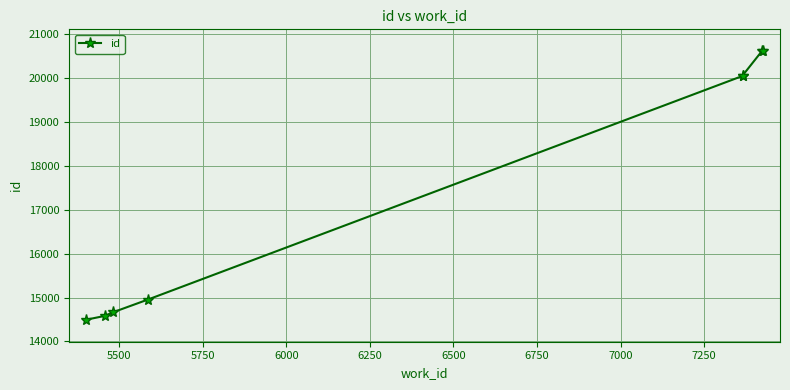

Does the chart display data point markers on the line(s)?

Yes